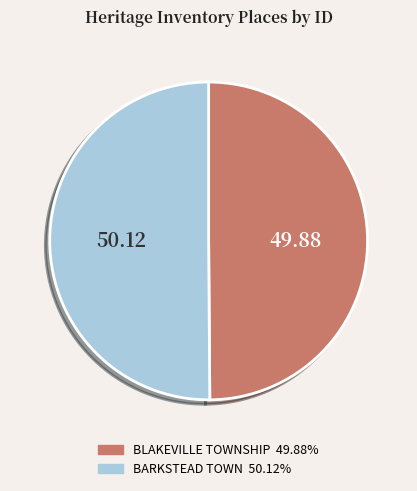

Do BARKSTEAD TOWN and BLAKEVILLE TOWNSHIP together represent more than half of the pie?

Yes